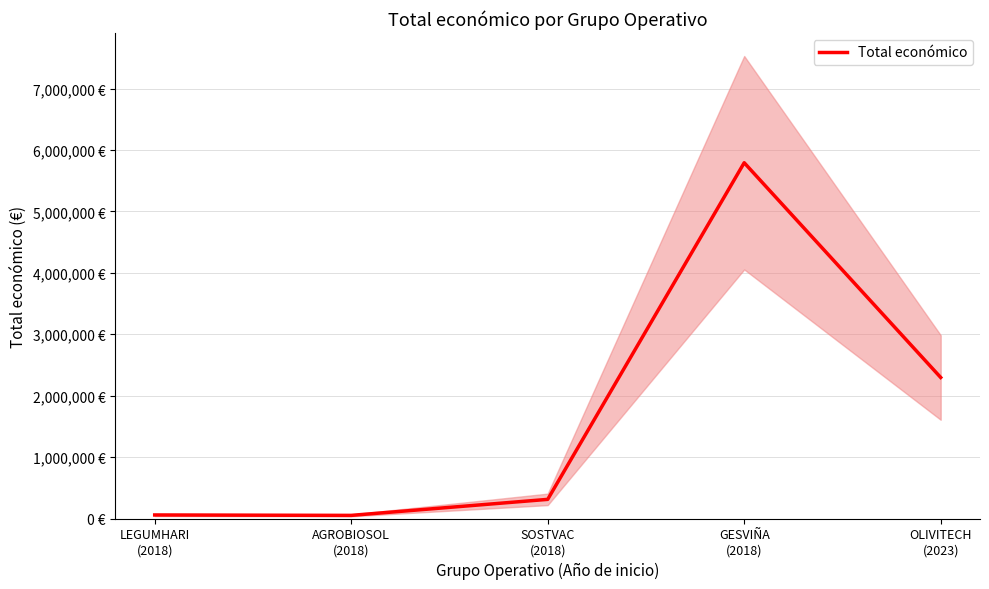

At which category does the data reach its first local valley?

AGROBIOSOL
(2018)